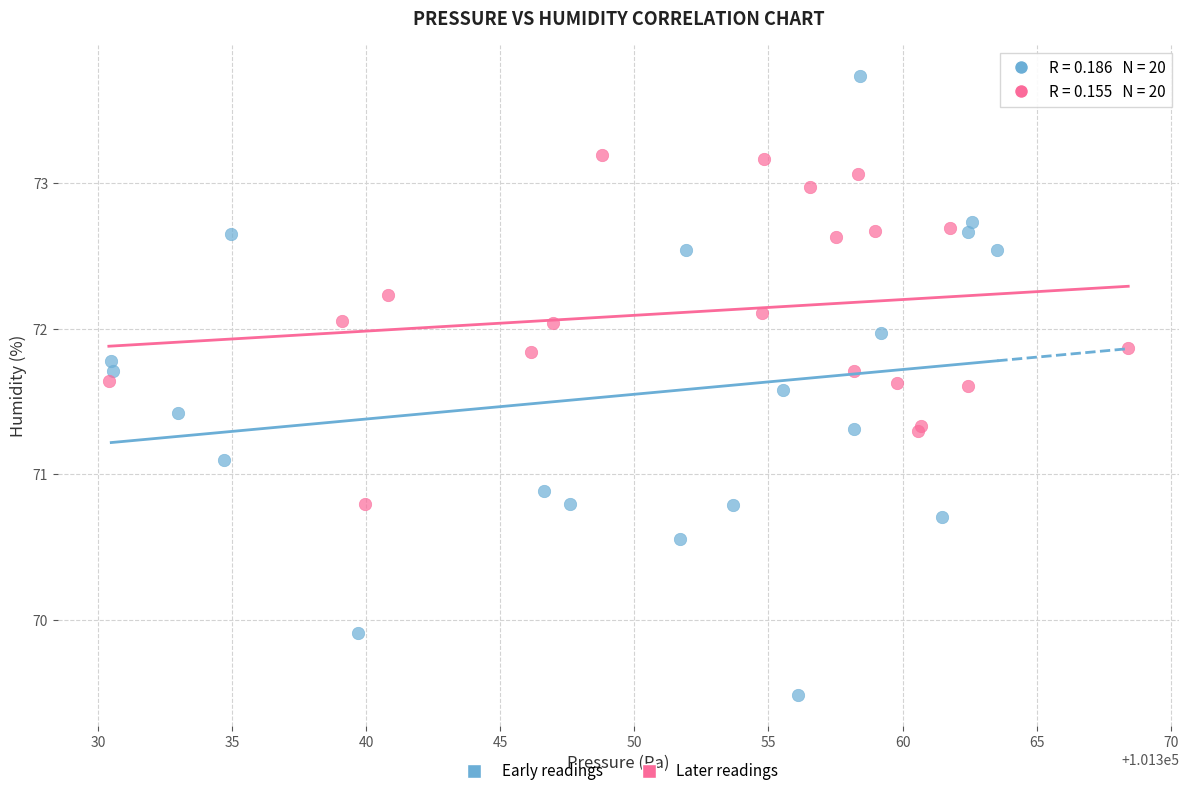

Which series has the widest spread of Y values?

Early readings